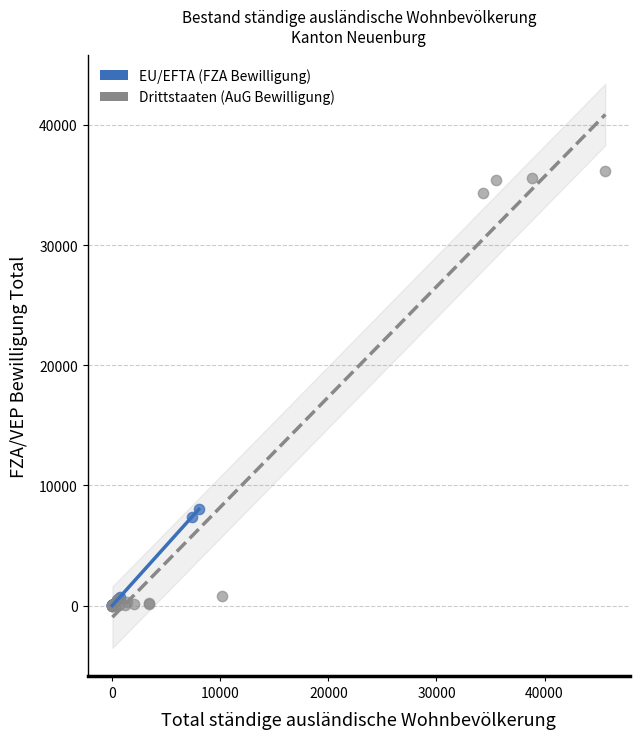

Which series contains the highest Y value?

Drittstaaten (AuG Bewilligung)